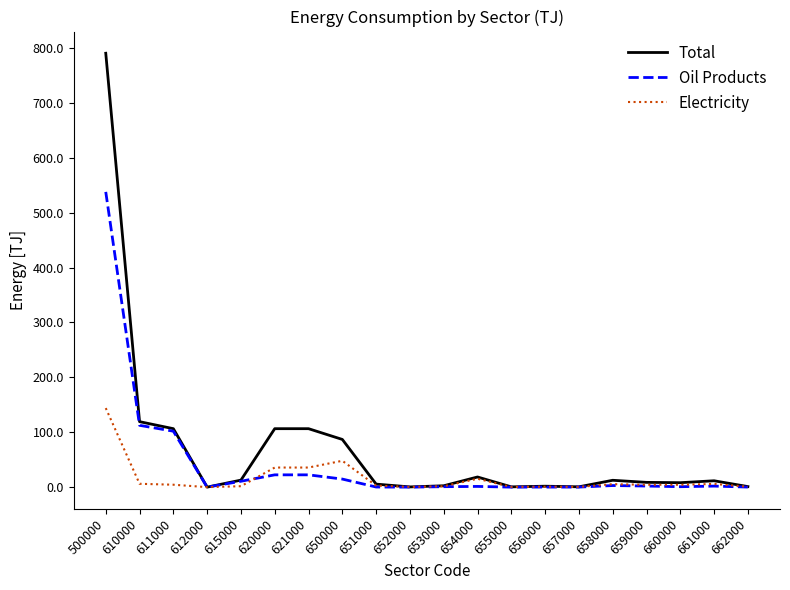

What is the difference between the highest and lowest values at 620000?

84.1